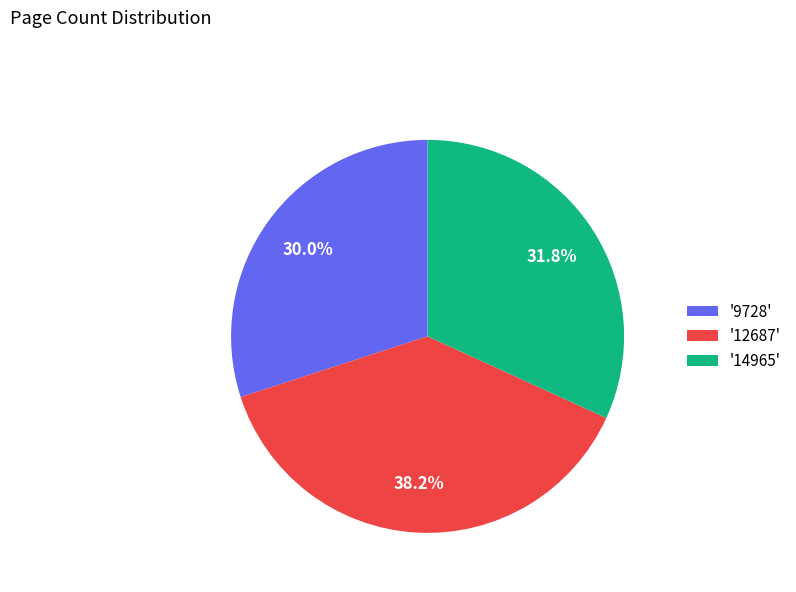

Which category has the biggest portion of the pie?

'12687'